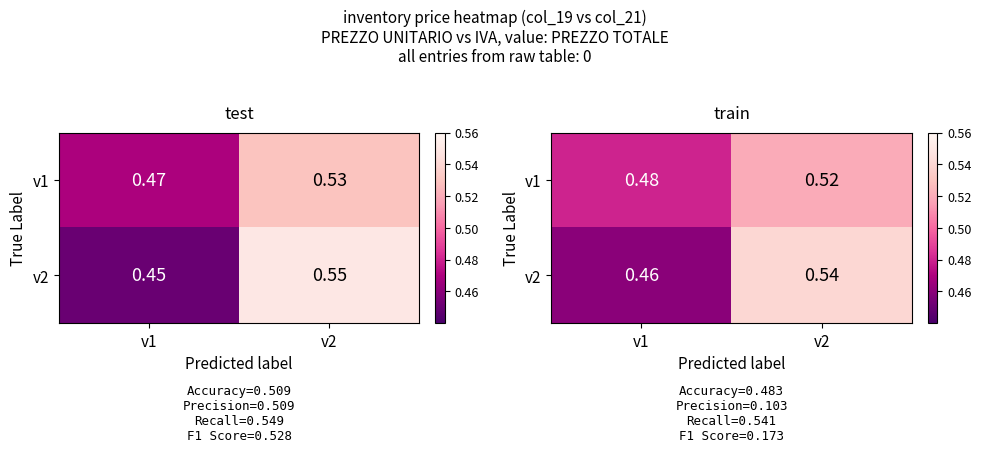

Which series has the widest spread of values?

v2